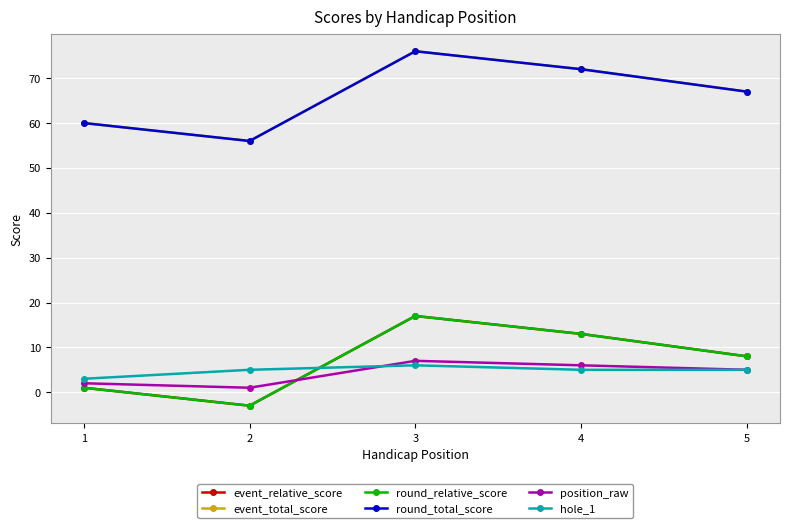

What is the average value of the position_raw series?

4